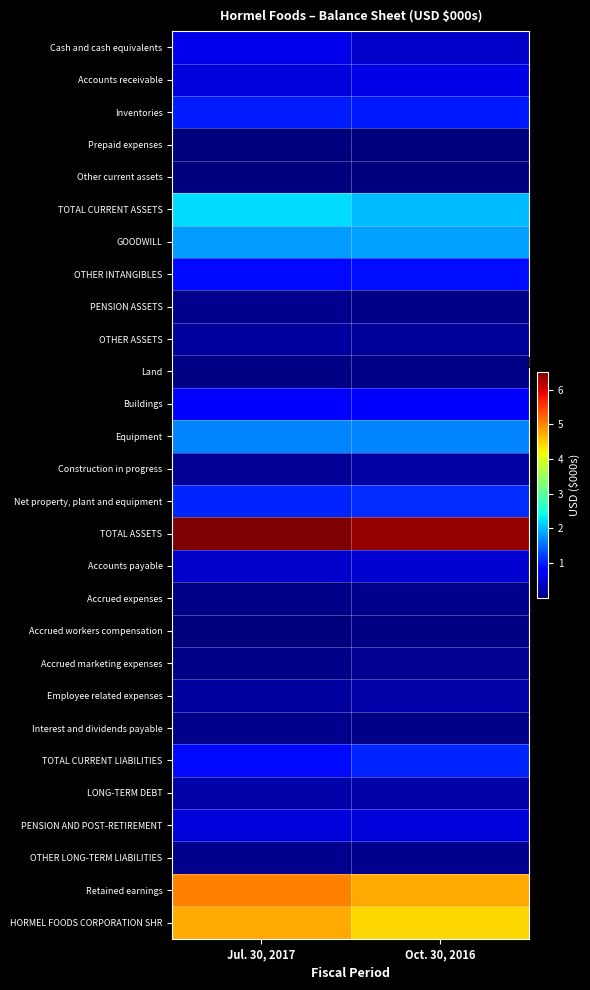

At how many categories does at least one series exceed 4454896?

2